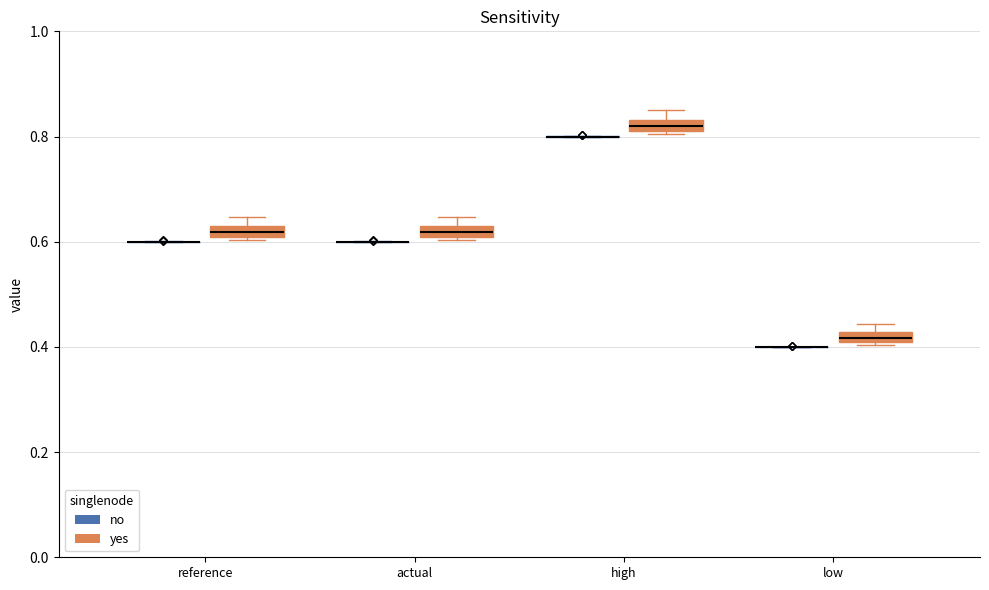

Where does the median line of the box for actual (yes) sit on the y-axis? The values are not printed on the chart, so give them approximately, as read against the axis.

0.62